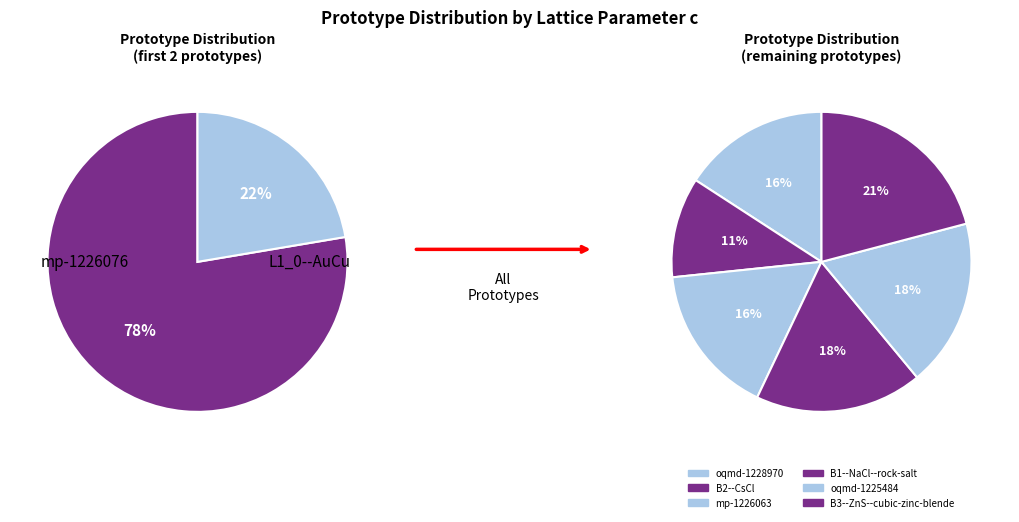

What is the largest slice in the pie chart?

mp-1226076